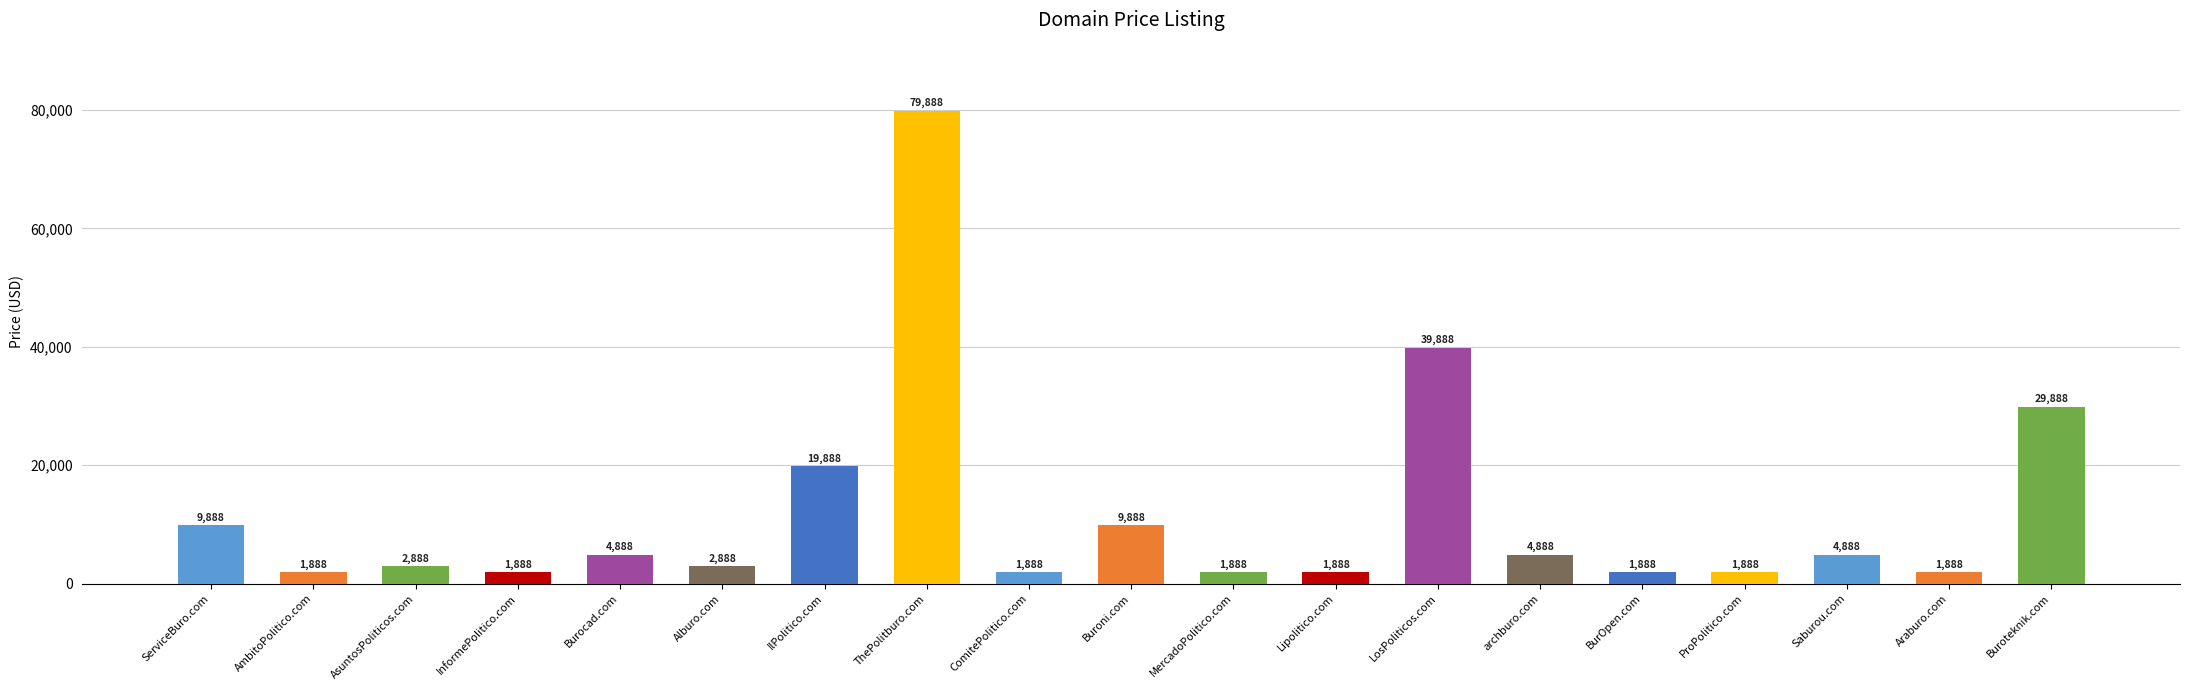

Where does the data first go above 2888?

ServiceBuro.com